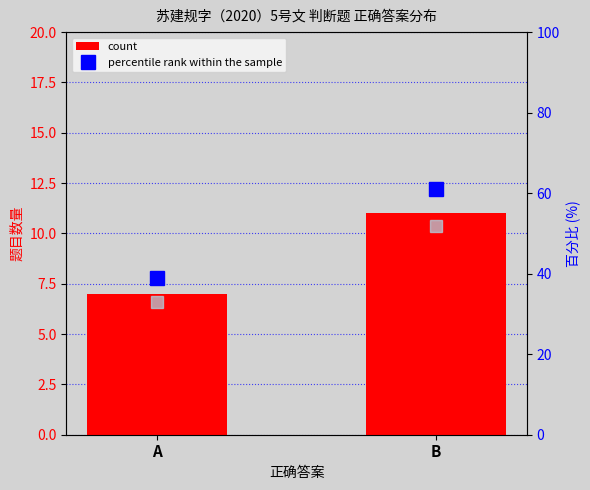

Where is value, Detection Call nearest to the value 9?

A